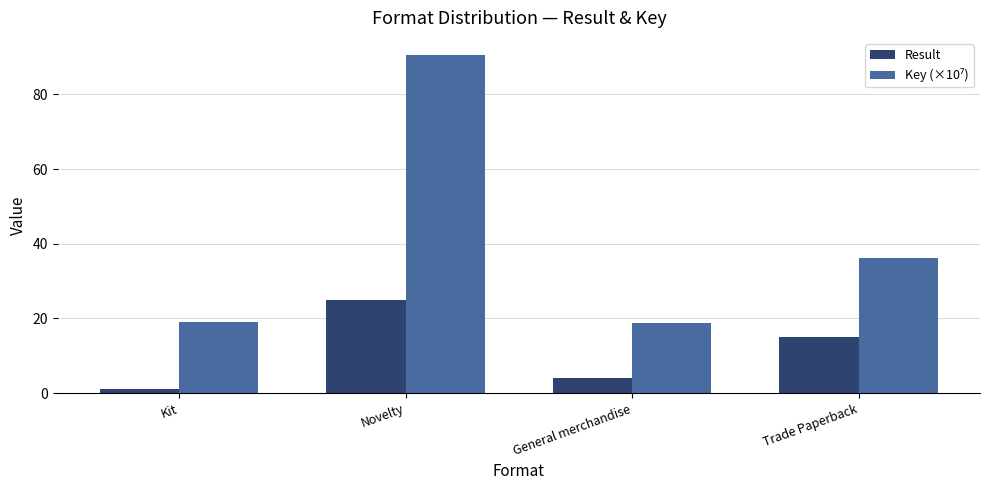

What is the sum of all Result values?

45.0